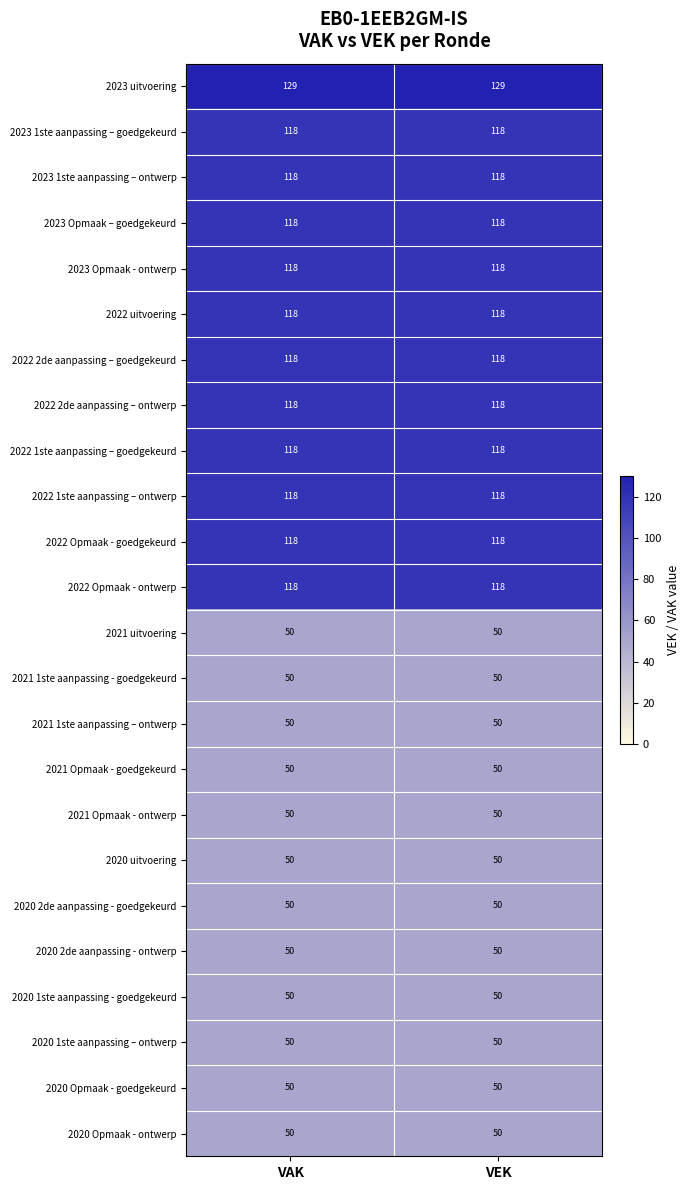

At how many categories does at least one series exceed 61?

2